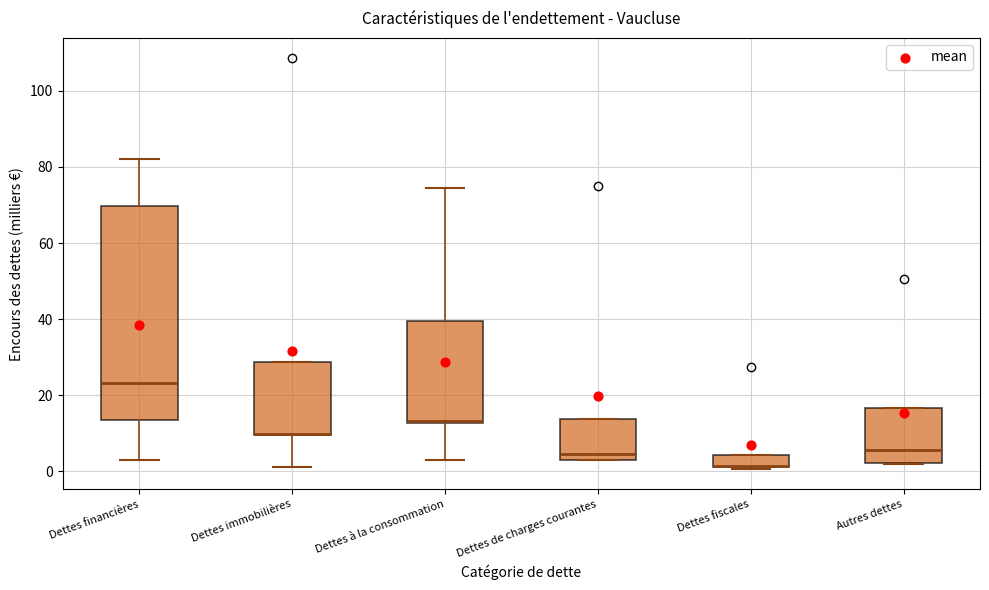

Where does the lower whisker of the box for Dettes financières end on the y-axis? The values are not printed on the chart, so give them approximately, as read against the axis.

4